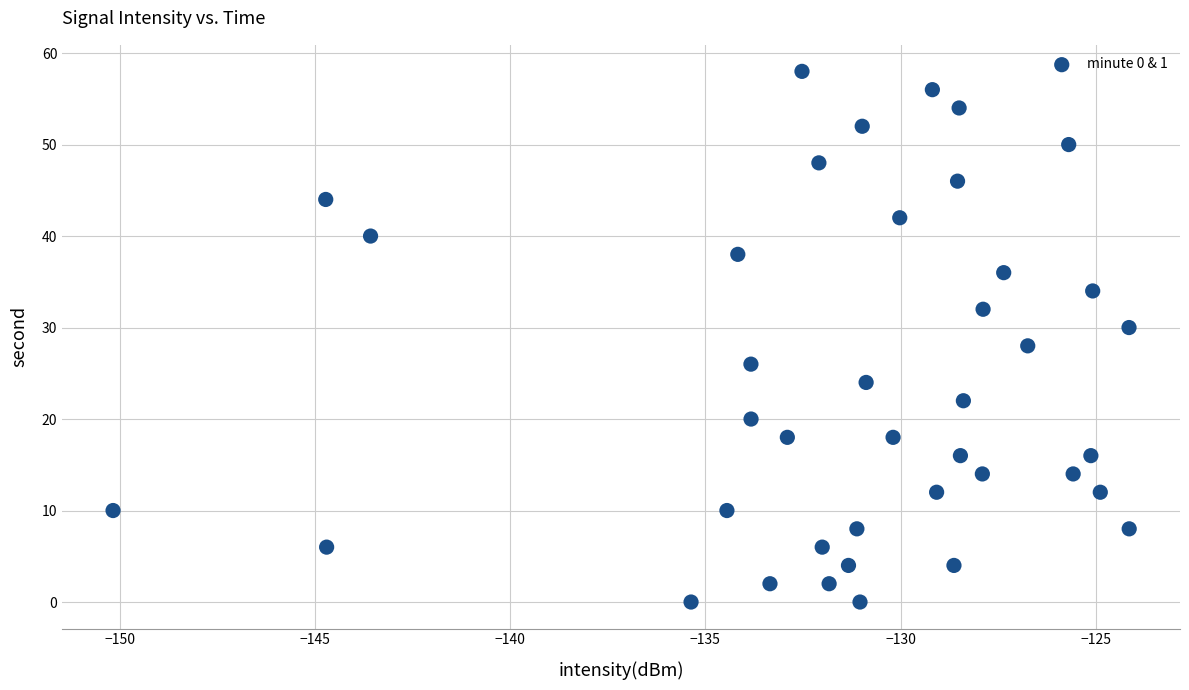

What is the range of Y values (max minus min)?

58